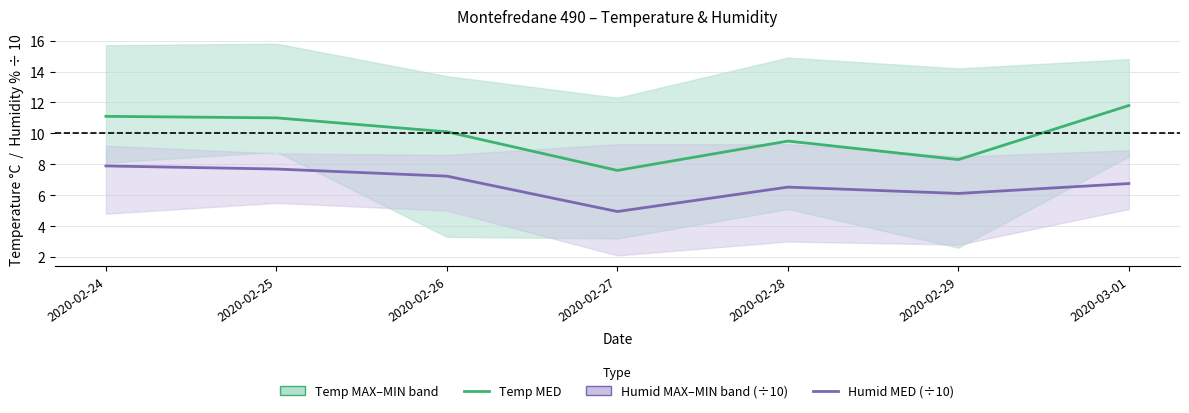

What position from the right is 2020-02-24?

7